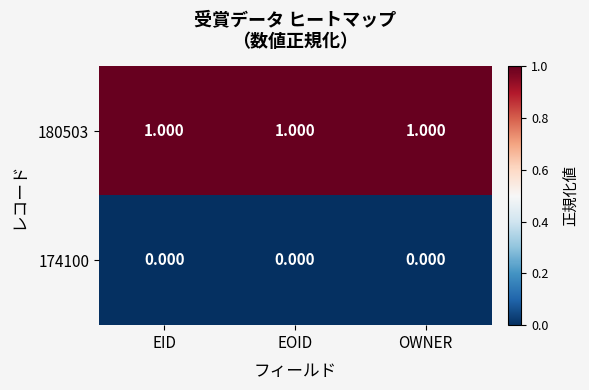

Is the value of 180503 at EID greater than the value of 174100 at EID?

Yes